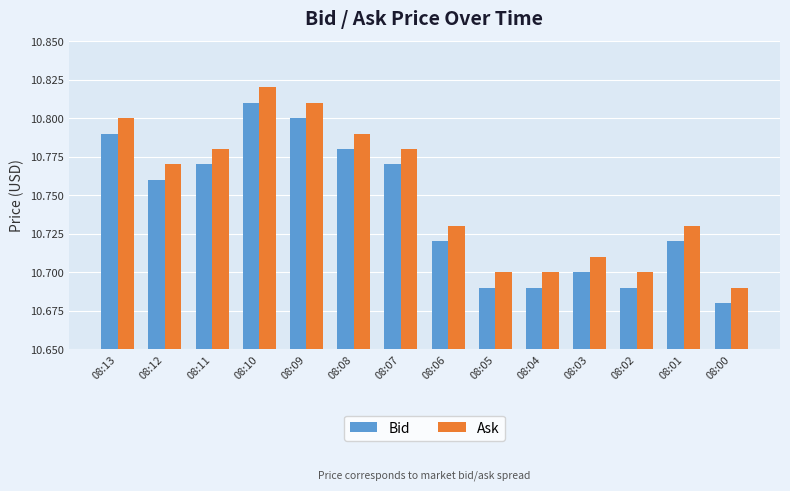

Is it true that Bid equals 10.7 at 08:04?

True